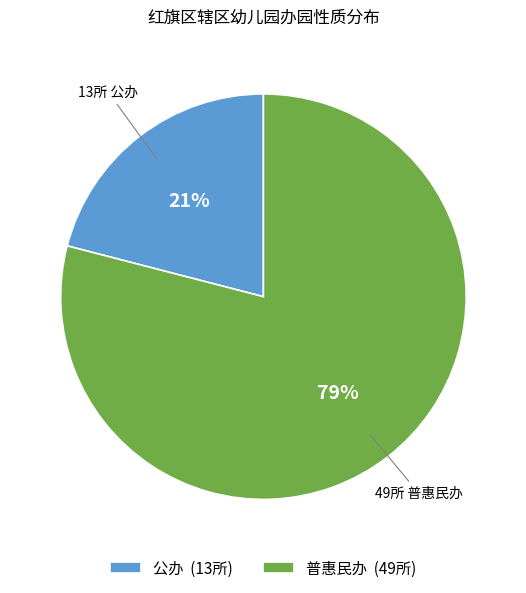

Combined, do 公办 (13所) and 普惠民办 (49所) account for over 50%?

Yes